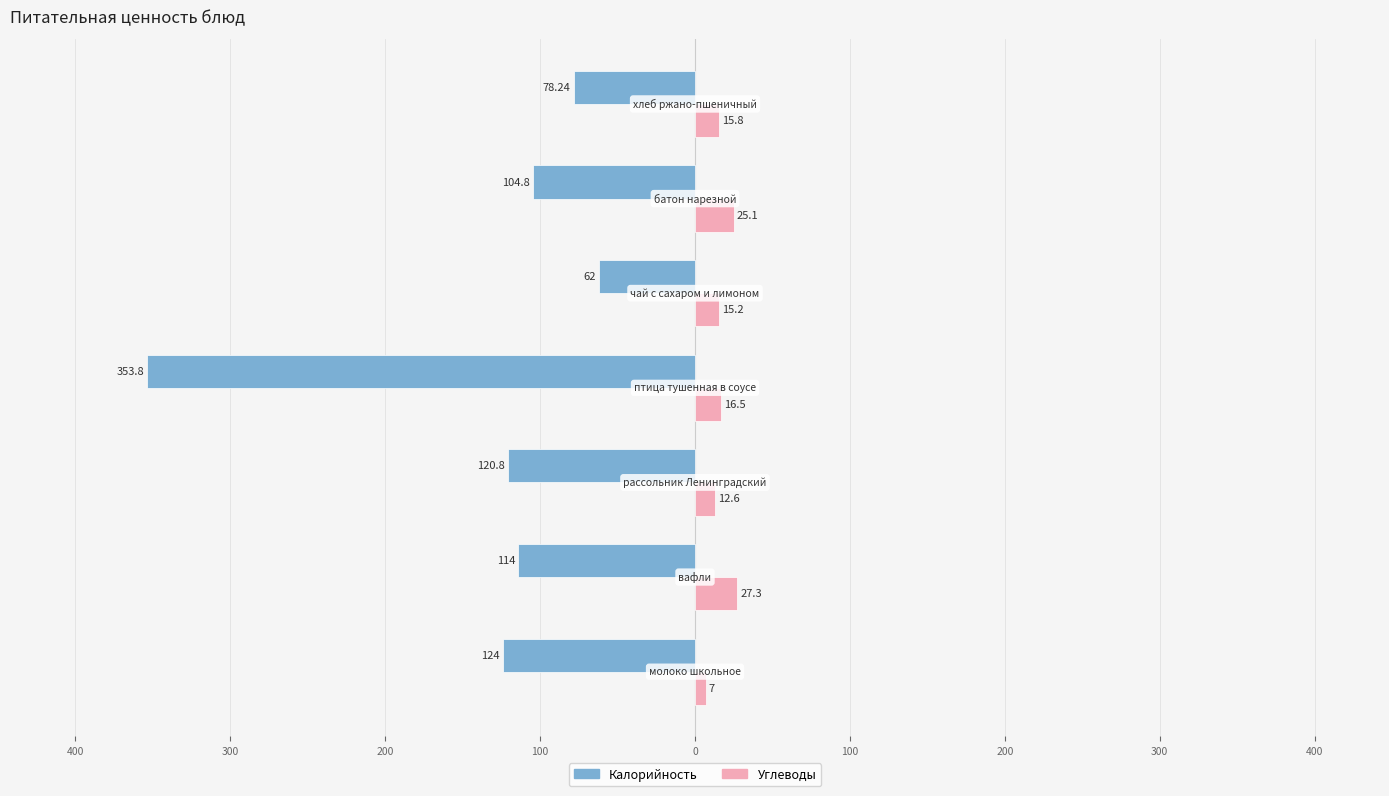

What are all the series names shown in the legend?

Калорийность, Углеводы